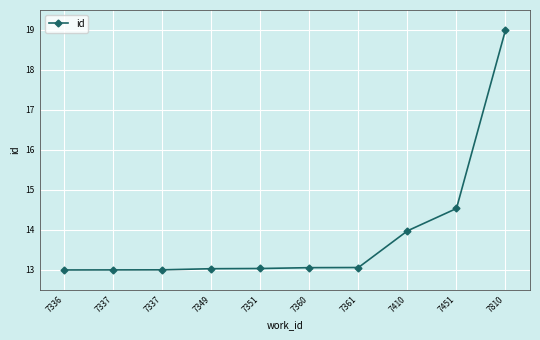

Between 7351 and 7810, which is larger?

7810